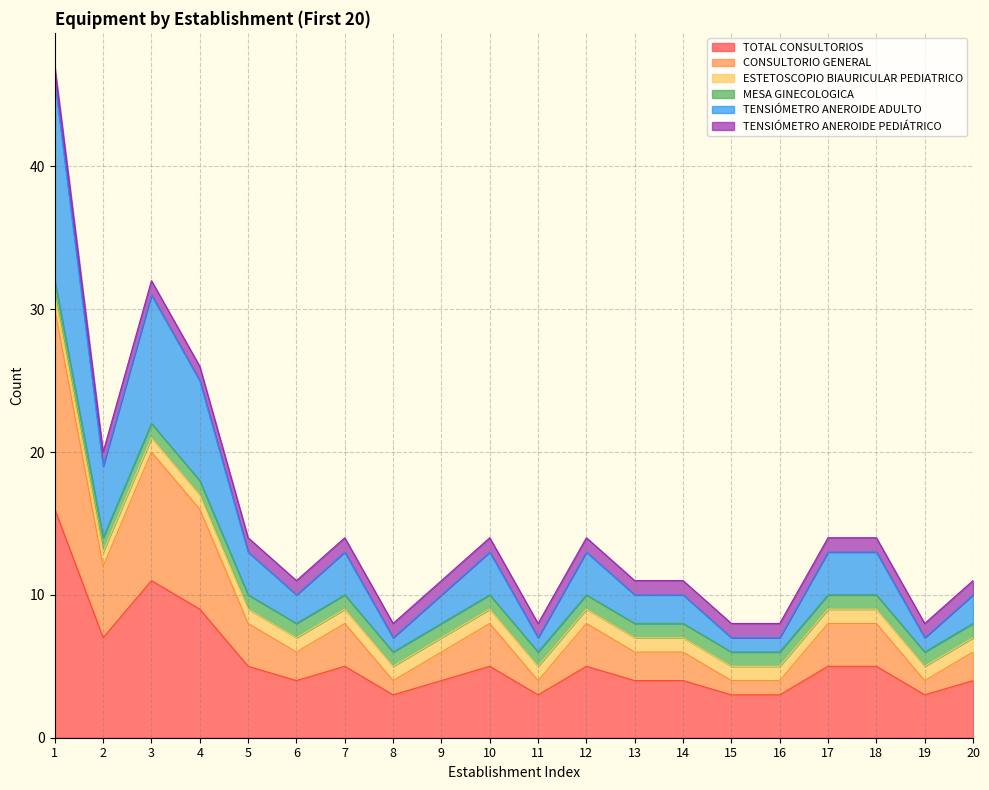

True or false: CONSULTORIO GENERAL and TENSIÓMETRO ANEROIDE ADULTO cross at least once.

False